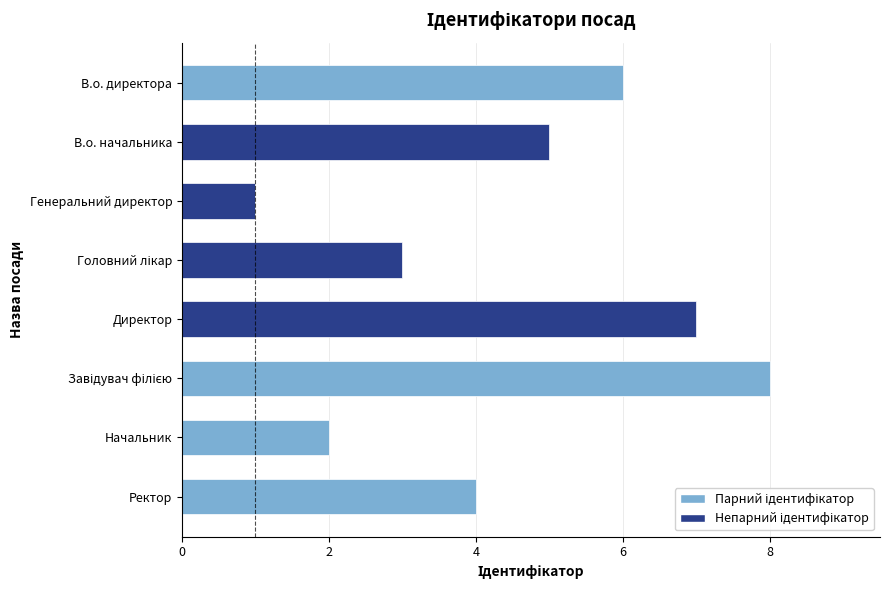

At which category does the chart reach its minimum across all series?

Генеральний директор